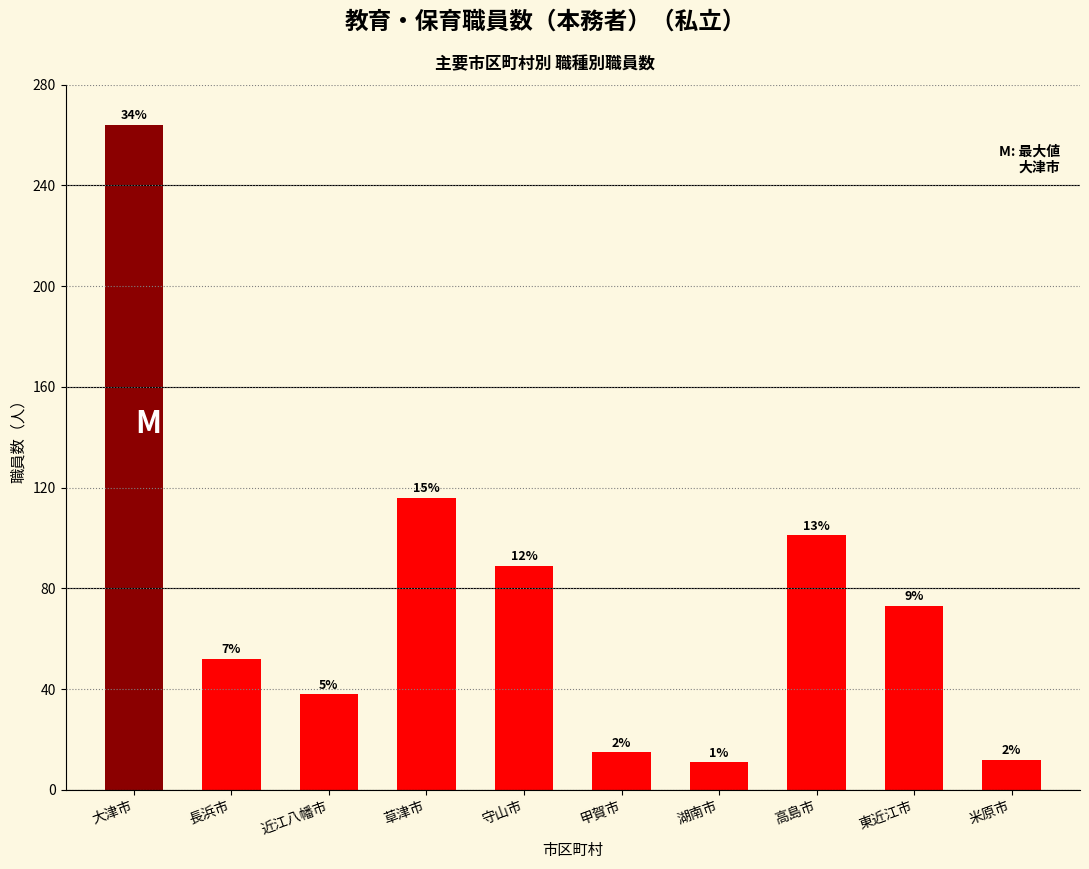

Read the value at 大津市, to the nearest 50.

250